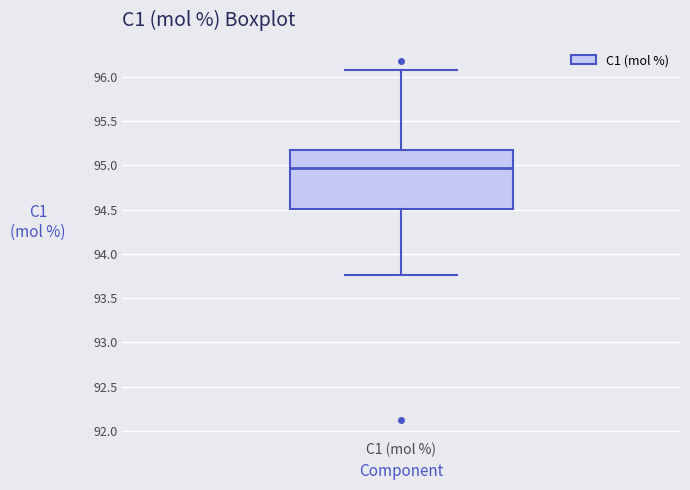

Transcribe this box plot: give where the median line is, the range the box spans, and where the two whiskers end, as read against the y-axis. The values are not printed on the chart, so give them approximately, as read against the axis.

median 94.95, box 94.50 to 95.15, whiskers 93.75 to 96.10